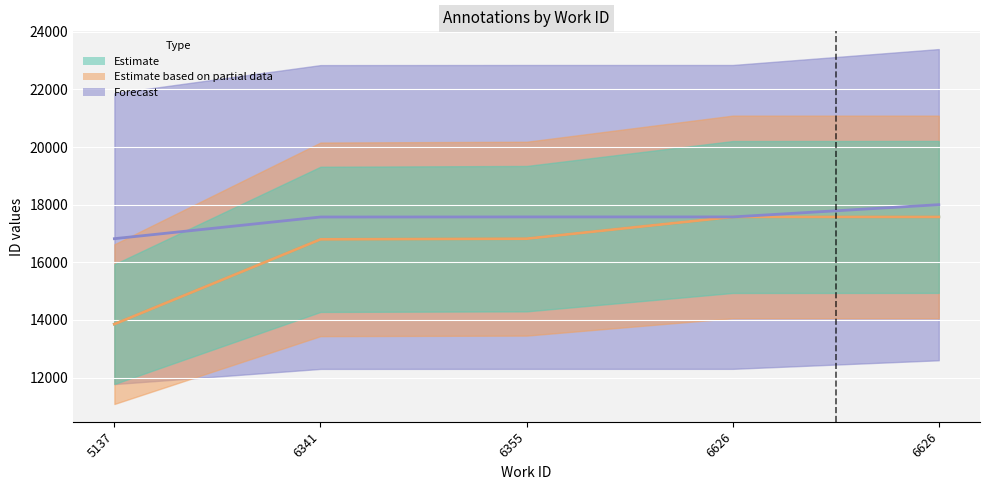

True or false: Estimate based on partial data has more than 0 interior local peaks.

False